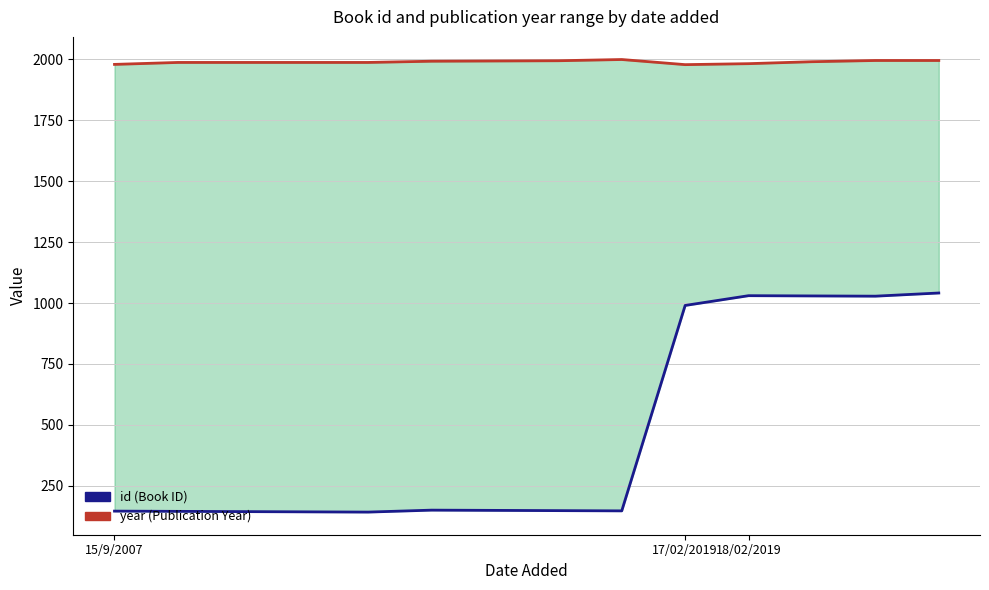

How many data points in id (Book ID) are less than 150?

7